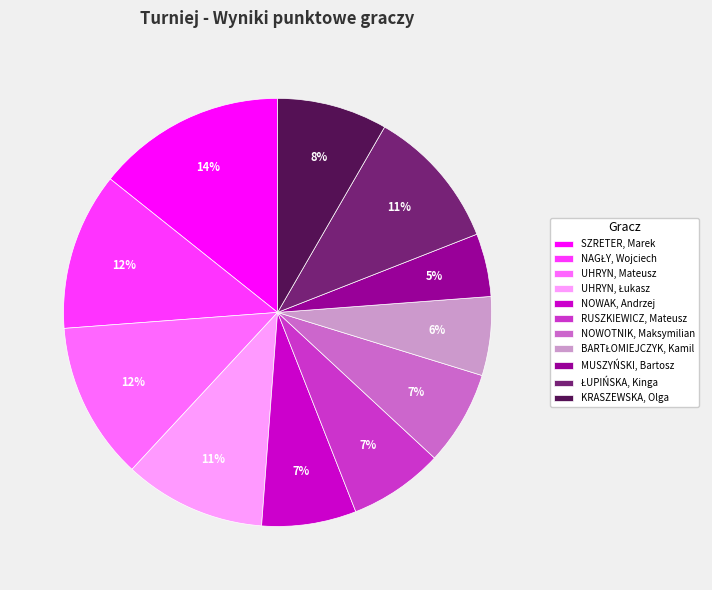

What is the ratio of the value at NOWOTNIK, Maksymilian to the value at RUSZKIEWICZ, Mateusz?

1.0